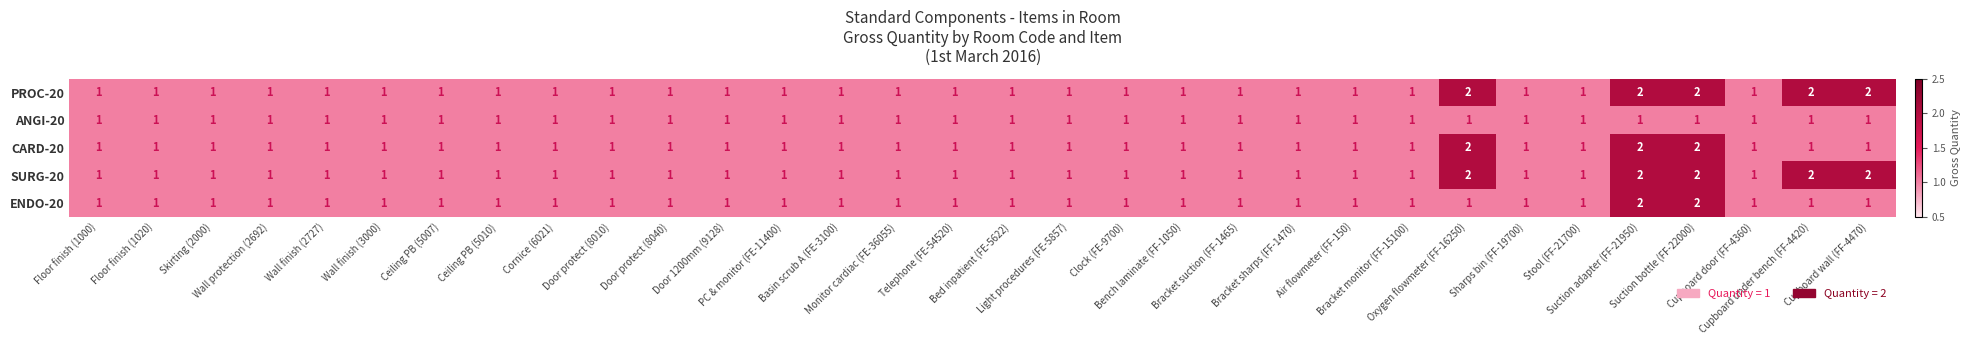

Count the SURG-20 values in the range 1 to 2.

32